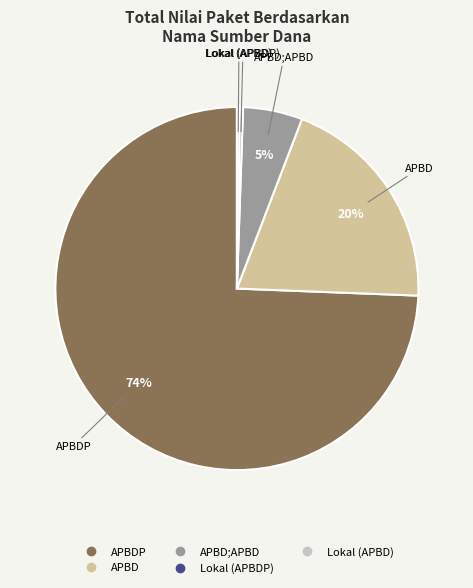

To the nearest percent, what is the average slice percentage?

20%